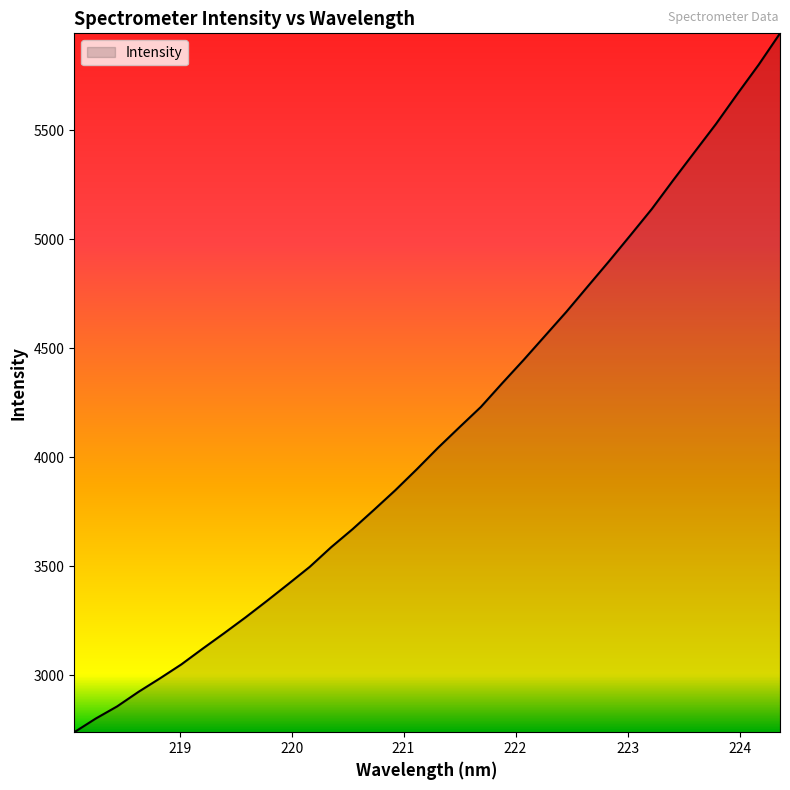

What is the smallest value displayed?

2737.6